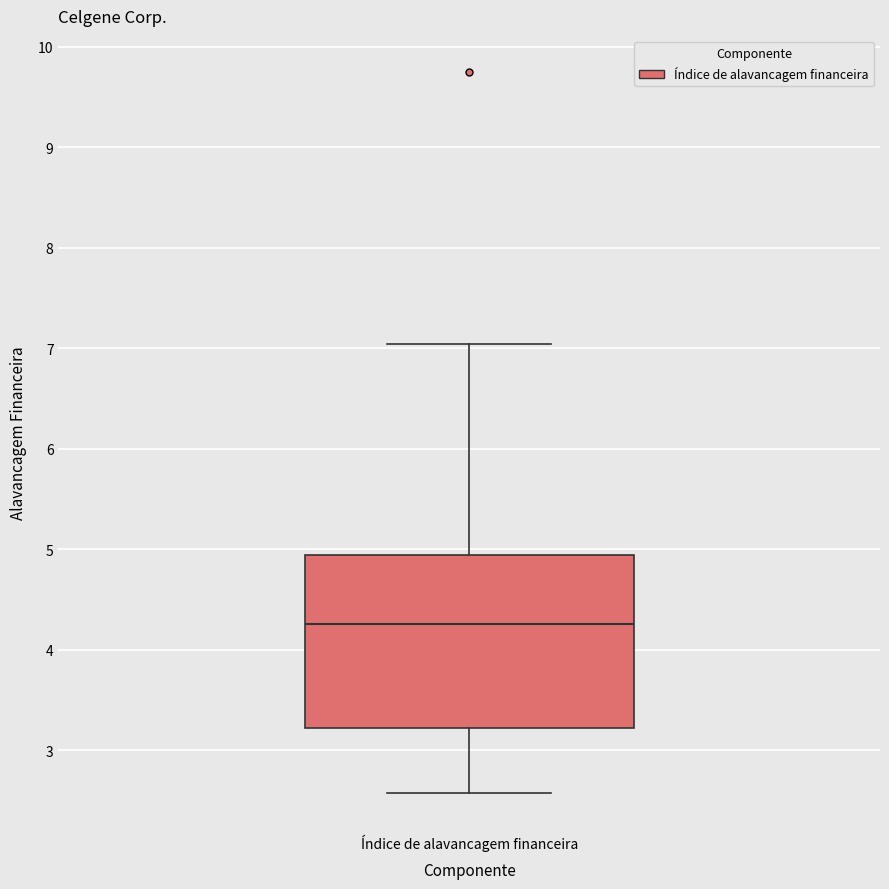

Read this box plot against the y-axis: the position of the median line, the range covered by the box, and the ends of both whiskers. The values are not printed on the chart, so give them approximately, as read against the axis.

median 4.3, box 3.2 to 4.9, whiskers 2.6 to 7.0